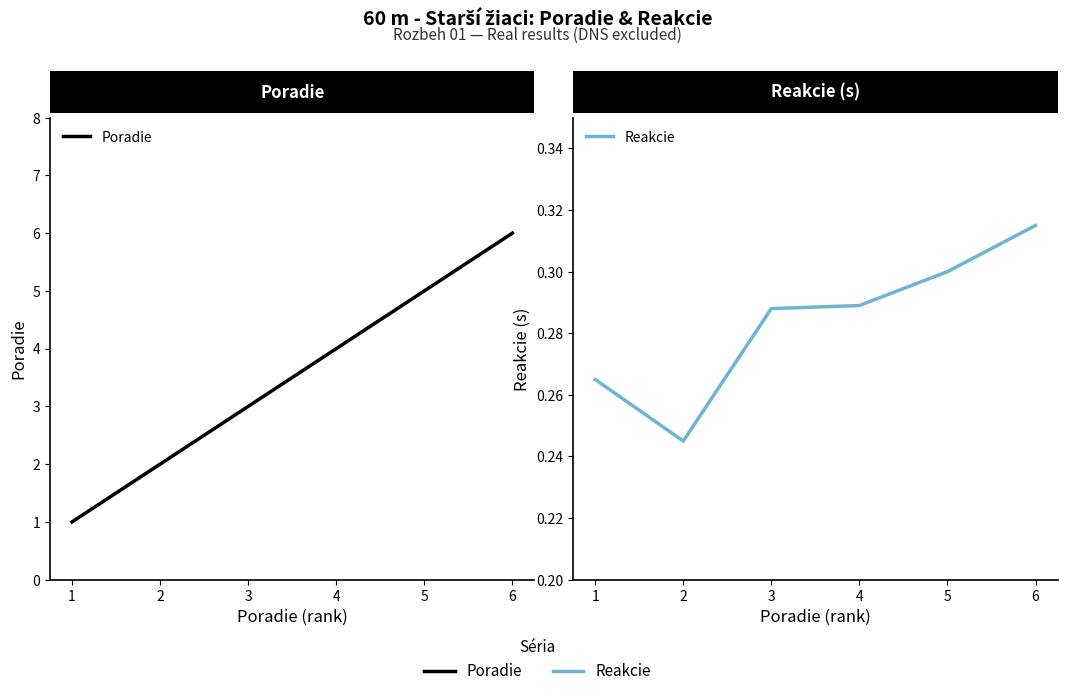

True or false: Reakcie has a value of 0.3 at 3.

True